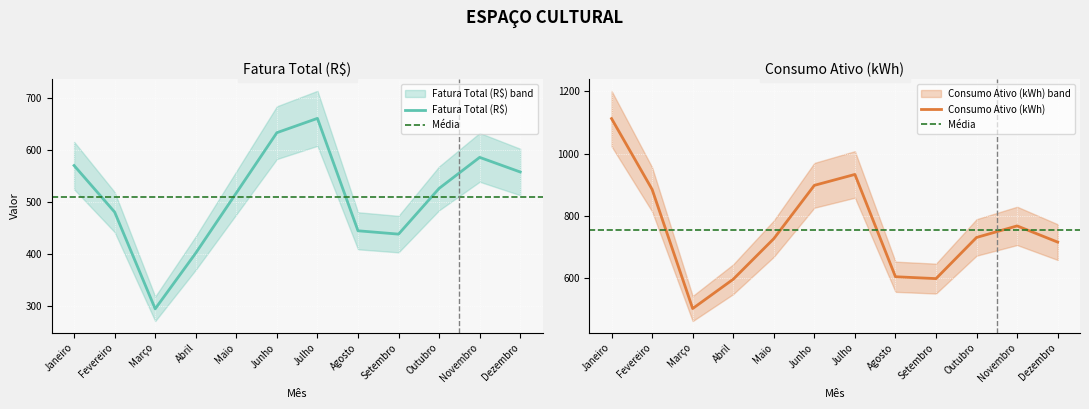

Where is the first local minimum for Consumo Ativo (kWh)?

Março